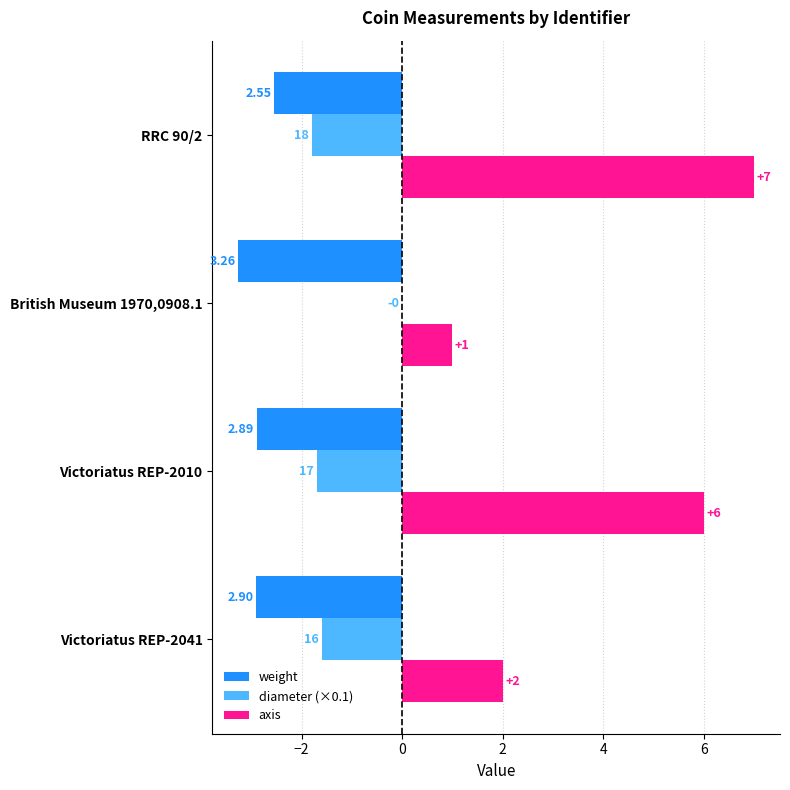

What are all the series names shown in the legend?

weight, diameter (×0.1), axis